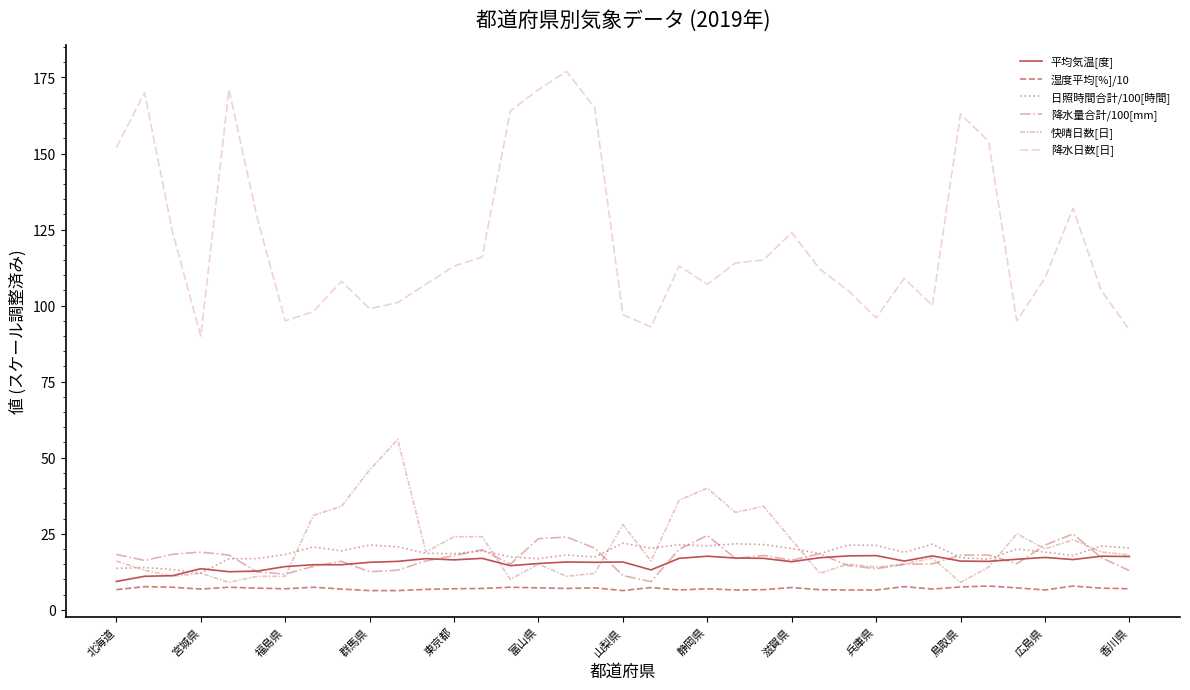

Does the chart have visible grid lines?

No